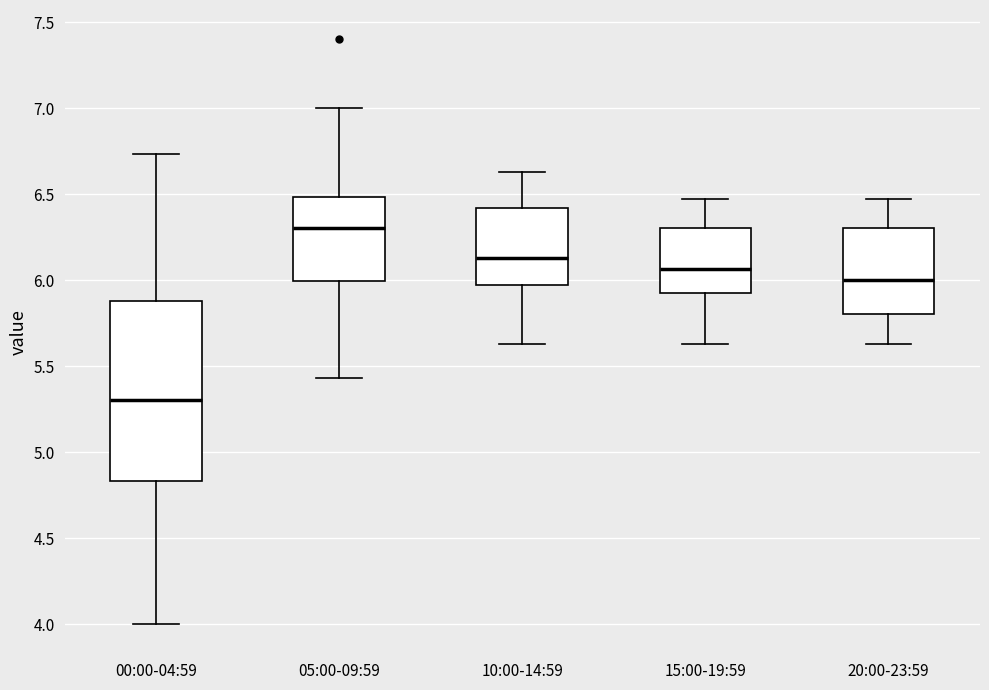

Where is the upper edge of the box for 20:00-23:59 on the y-axis? The values are not printed on the chart, so give them approximately, as read against the axis.

6.30